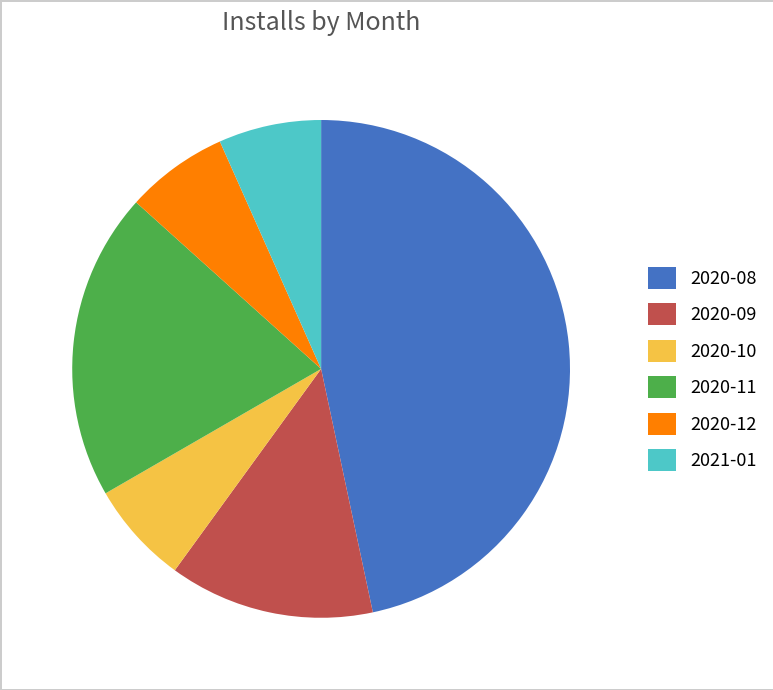

Which has a higher value, 2021-01 or 2020-09?

2020-09